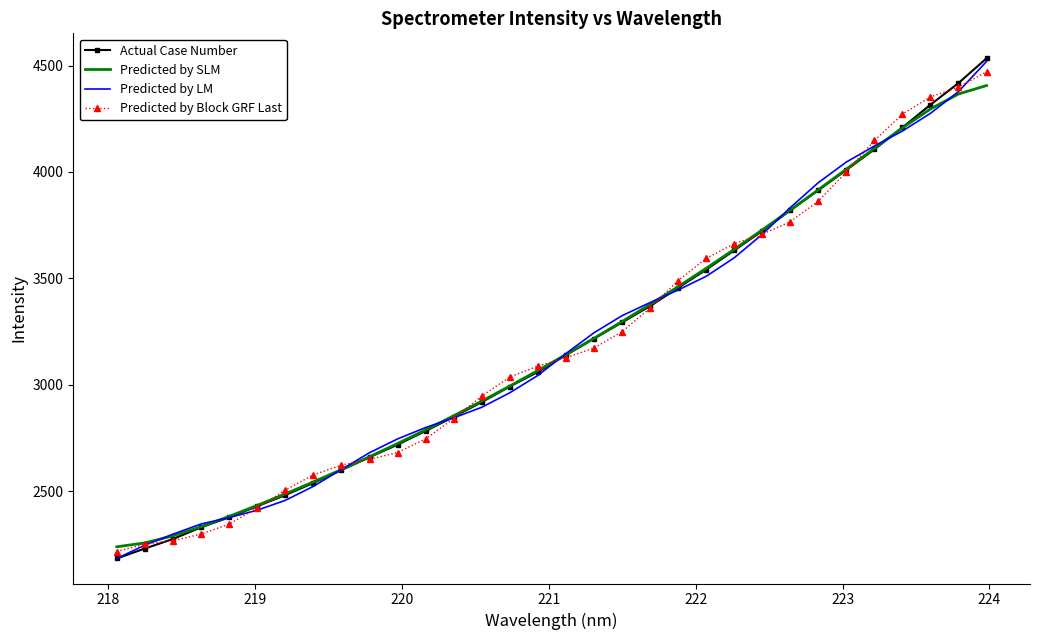

Which series has the widest spread of values?

Actual Case Number